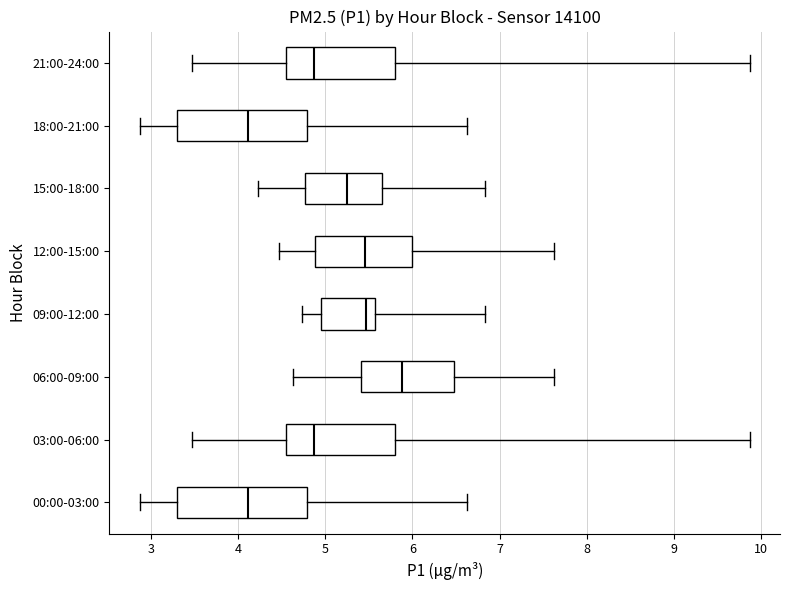

Reading bottom to top, read every box against the x-axis: the position of its median line, the range the box covers, and the ends of its whiskers. The values are not printed on the chart, so give them approximately, as read against the axis.

00:00-03:00: median 4.1, box 3.3 to 4.8, whiskers 2.9 to 6.6
03:00-06:00: median 4.9, box 4.5 to 5.8, whiskers 3.5 to 9.9
06:00-09:00: median 5.9, box 5.4 to 6.5, whiskers 4.6 to 7.6
09:00-12:00: median 5.5, box 5.0 to 5.6, whiskers 4.7 to 6.8
12:00-15:00: median 5.5, box 4.9 to 6.0, whiskers 4.5 to 7.6
15:00-18:00: median 5.3, box 4.8 to 5.7, whiskers 4.2 to 6.8
18:00-21:00: median 4.1, box 3.3 to 4.8, whiskers 2.9 to 6.6
21:00-24:00: median 4.9, box 4.5 to 5.8, whiskers 3.5 to 9.9